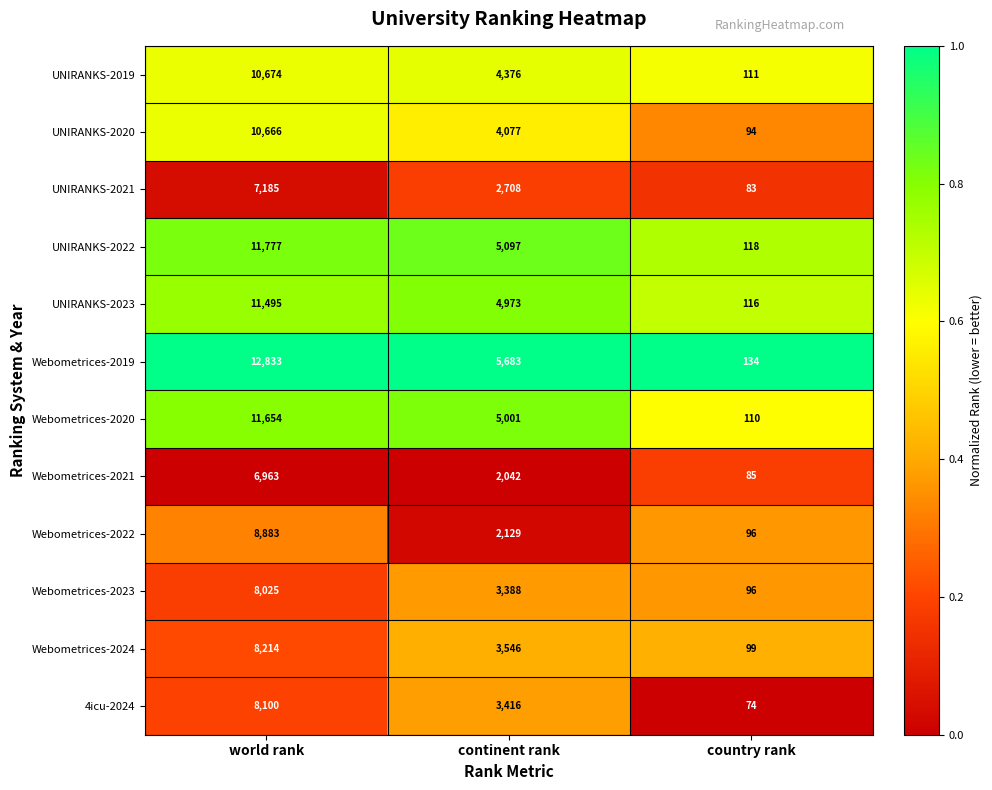

What is the maximum value shown in the chart?

12833